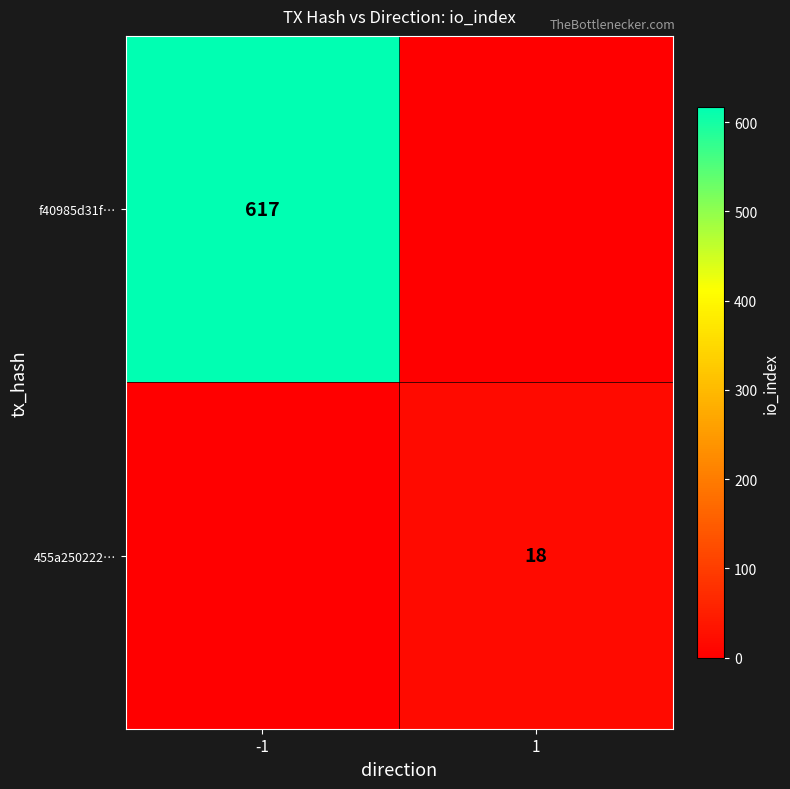

Is the value of 455a250222… at 1 greater than the value of f40985d31f… at -1?

No